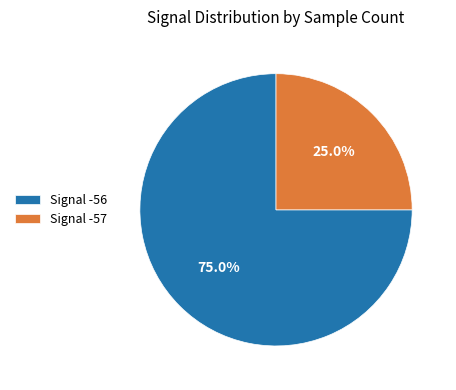

Which slice is the smallest?

Signal -57